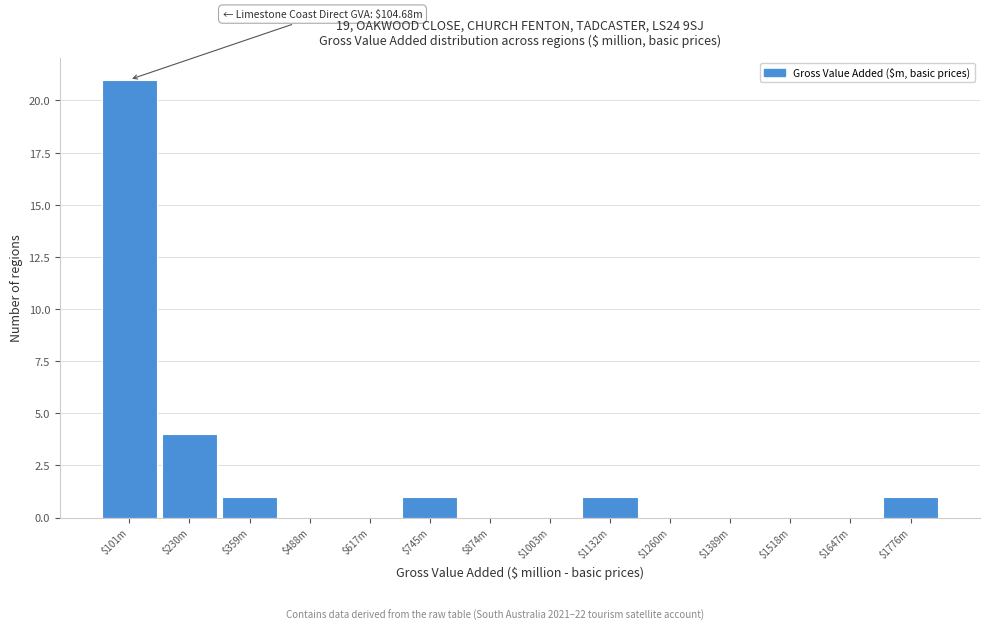

What is the maximum value shown in the chart?

21